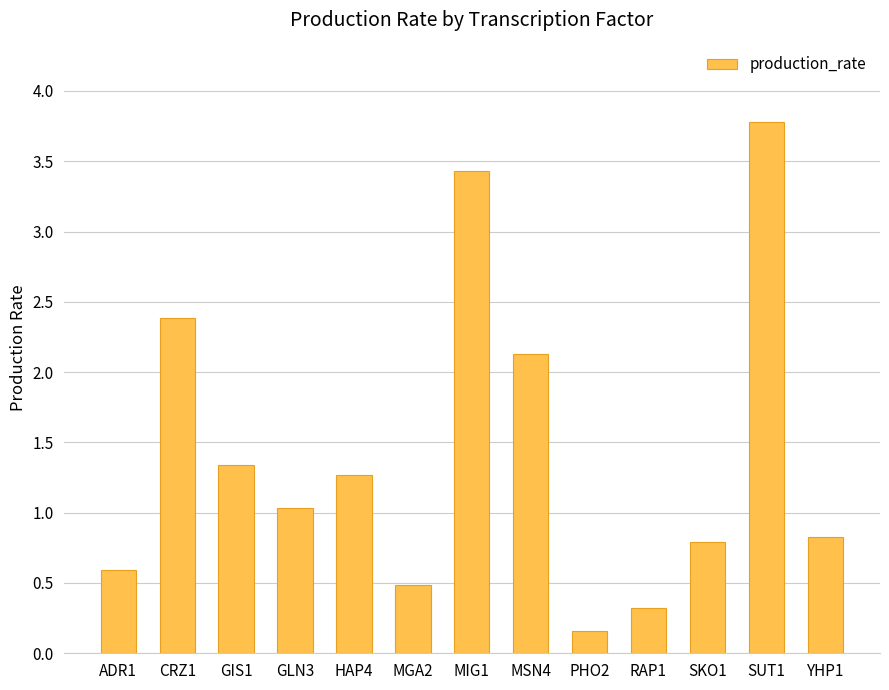

What is the sum of the values at RAP1 and GLN3?

1.4